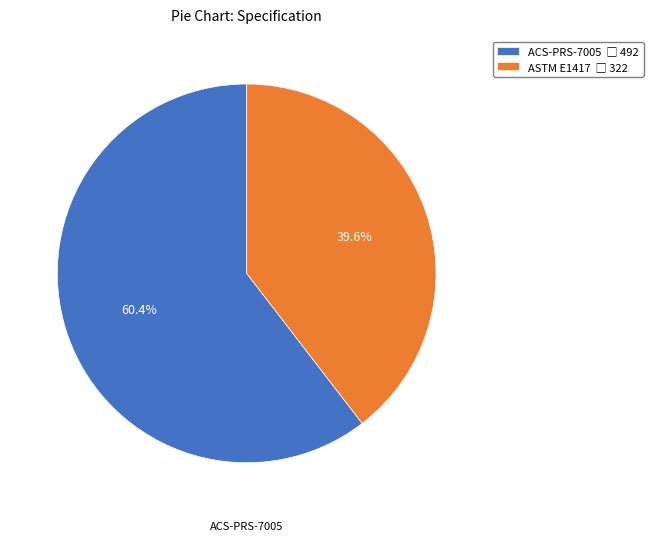

How much of the chart is everything except ACS-PRS-7005?

39.6%